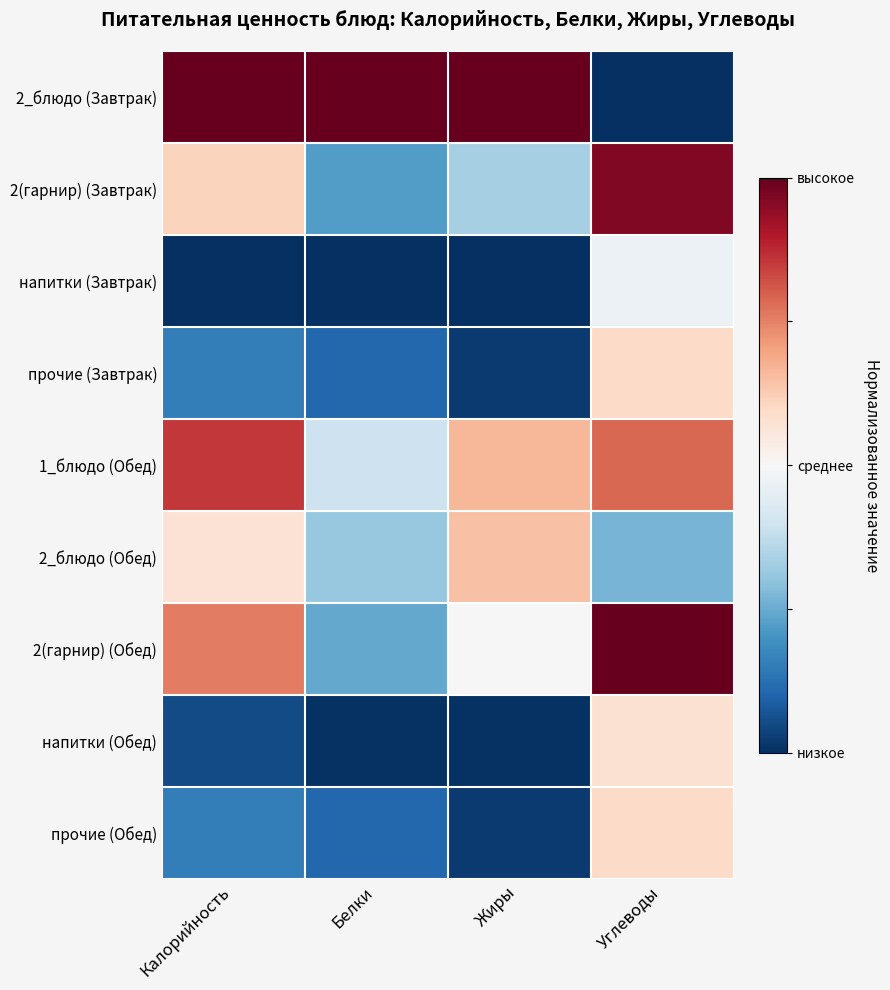

Reading left to right, extract all data points from this chart.

2_блюдо (Завтрак): Калорийность=1.0	Белки=1.0	Жиры=1.0	Углеводы=0.0
2(гарнир) (Завтрак): Калорийность=0.6	Белки=0.2	Жиры=0.3	Углеводы=1.0
напитки (Завтрак): Калорийность=0.0	Белки=0.0	Жиры=0.0	Углеводы=0.5
прочие (Завтрак): Калорийность=0.2	Белки=0.1	Жиры=0.0	Углеводы=0.6
1_блюдо (Обед): Калорийность=0.9	Белки=0.4	Жиры=0.7	Углеводы=0.8
2_блюдо (Обед): Калорийность=0.6	Белки=0.3	Жиры=0.6	Углеводы=0.3
2(гарнир) (Обед): Калорийность=0.8	Белки=0.2	Жиры=0.5	Углеводы=1.0
напитки (Обед): Калорийность=0.1	Белки=0.0	Жиры=0.0	Углеводы=0.6
прочие (Обед): Калорийность=0.2	Белки=0.1	Жиры=0.0	Углеводы=0.6